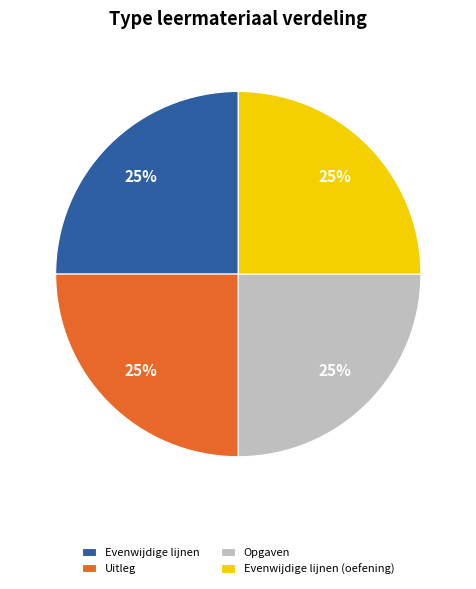

To the nearest percent, what is the average slice percentage?

25%